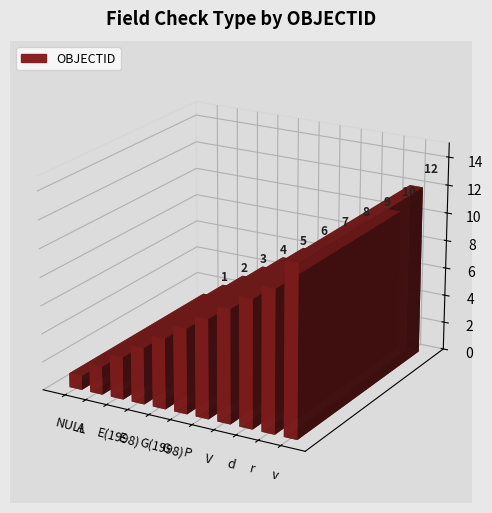

Which category has the lowest value across all series?

NULL